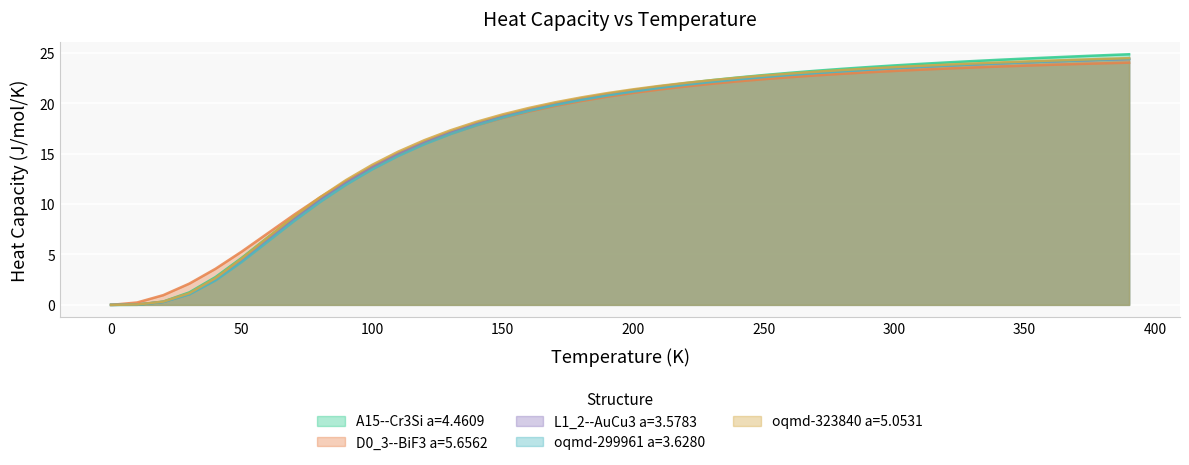

What is the greatest value displayed?

24.8